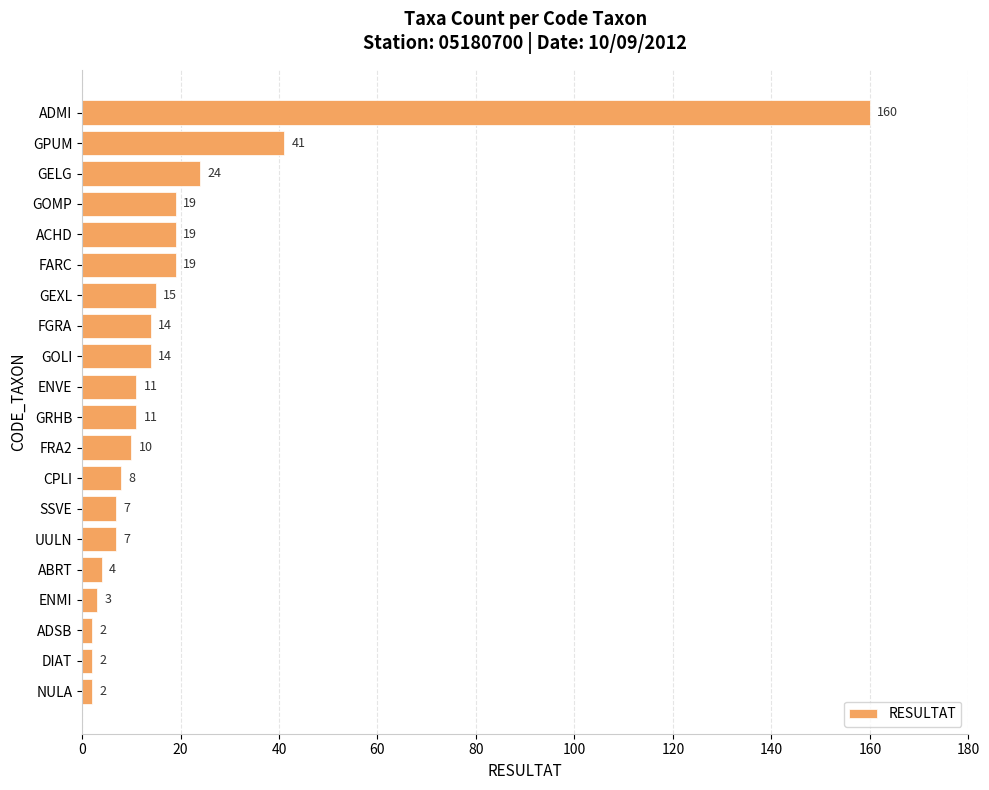

What is the difference between the maximum and minimum values?

158